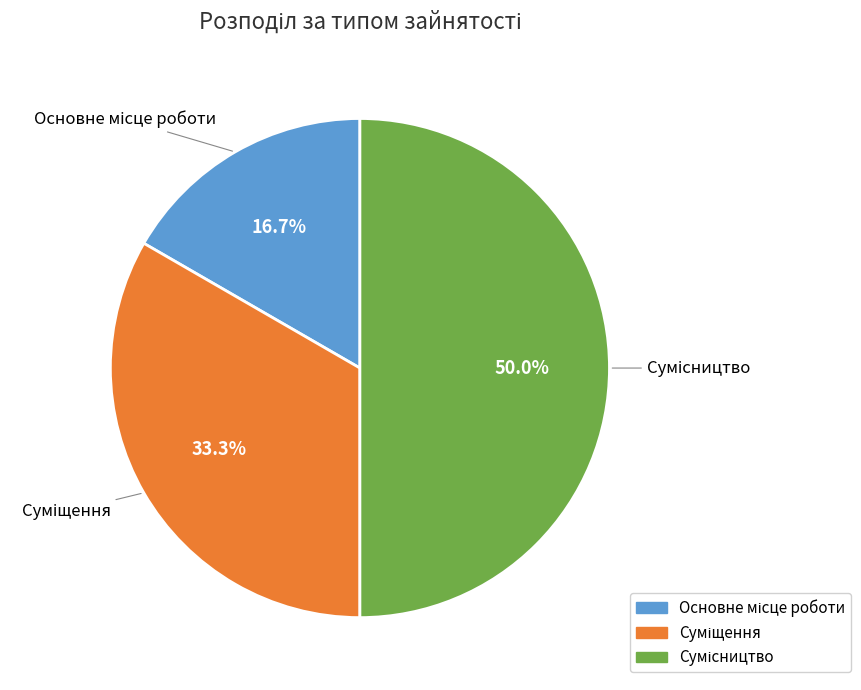

How many segments does this pie chart have?

3